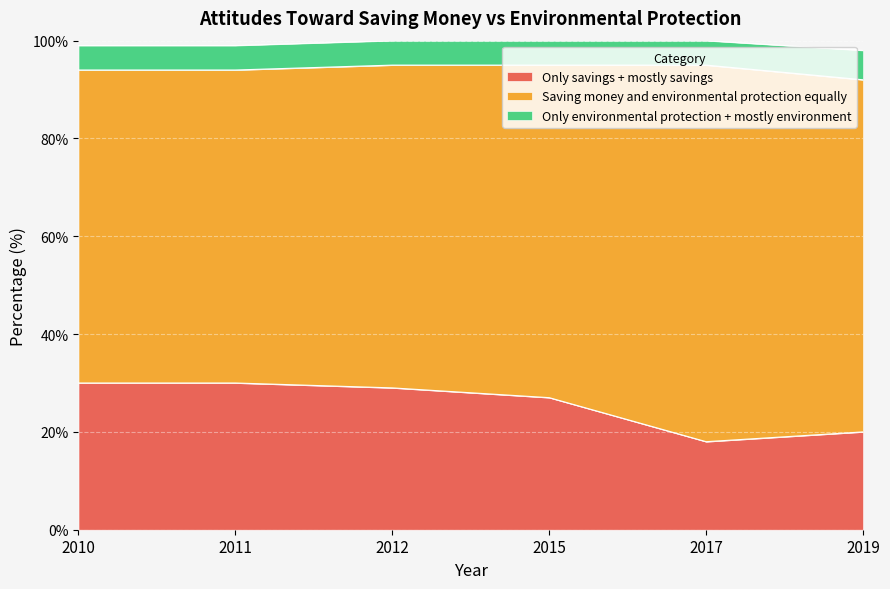

Reading left to right, list all the values displayed in this chart.

Only savings + mostly savings: 30	30	29	27	18	20
Saving money and environmental protection equally: 64	64	66	68	77	72
Only environmental protection + mostly environment: 5	5	5	5	5	6